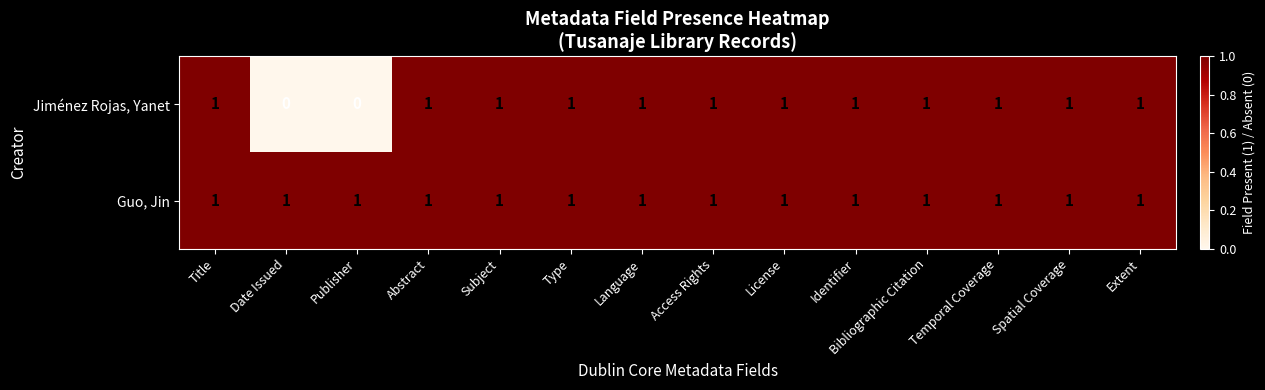

Is it true that Jiménez Rojas, Yanet equals 1 at Spatial Coverage?

True